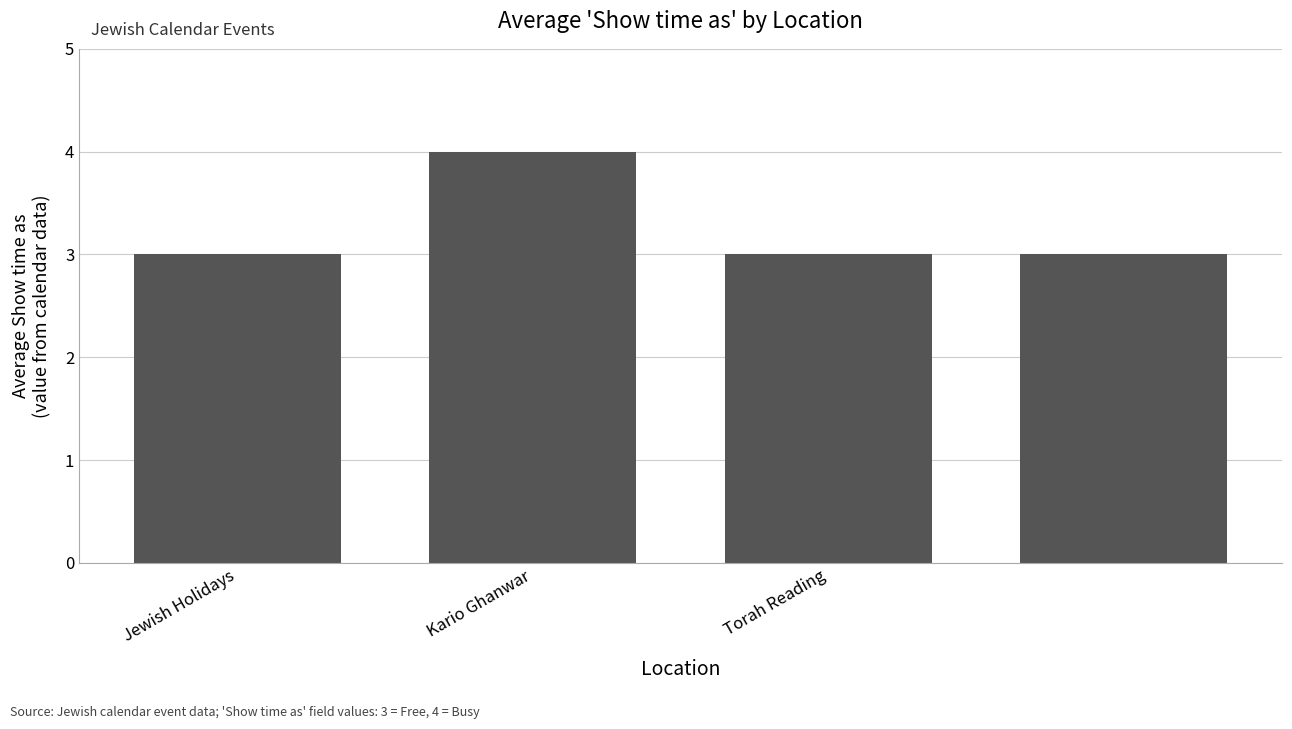

How many categories are shown in the chart?

4